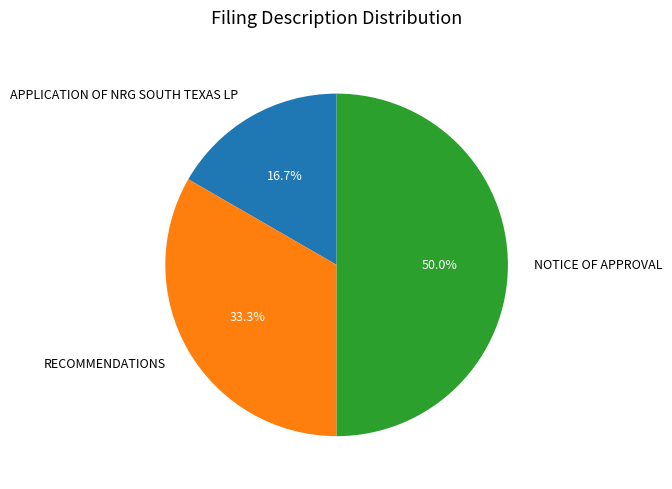

Is RECOMMENDATIONS the majority of the pie?

No